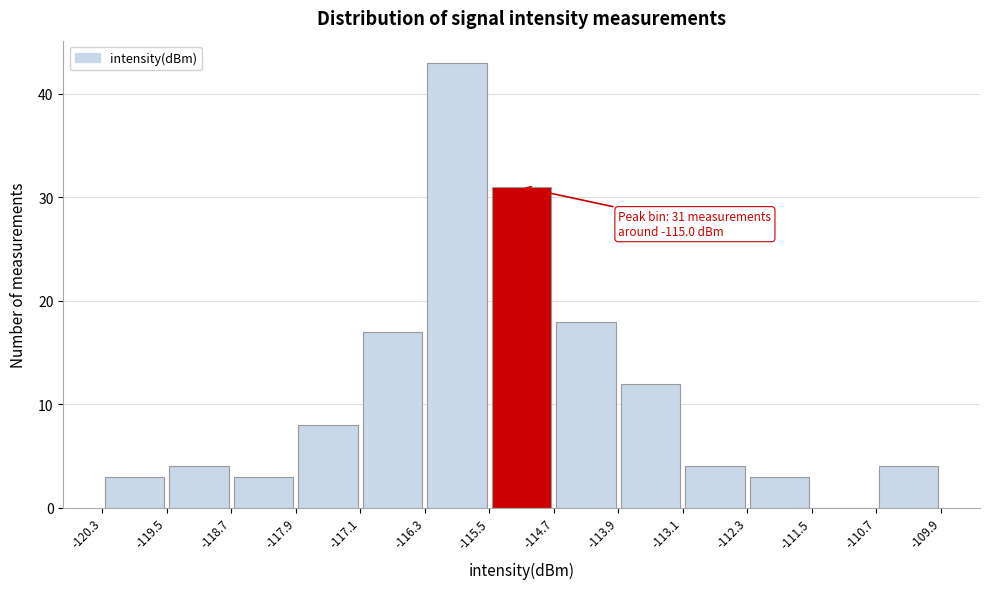

Over which range of the x-axis is the bar tallest?

-116.3 to -115.5